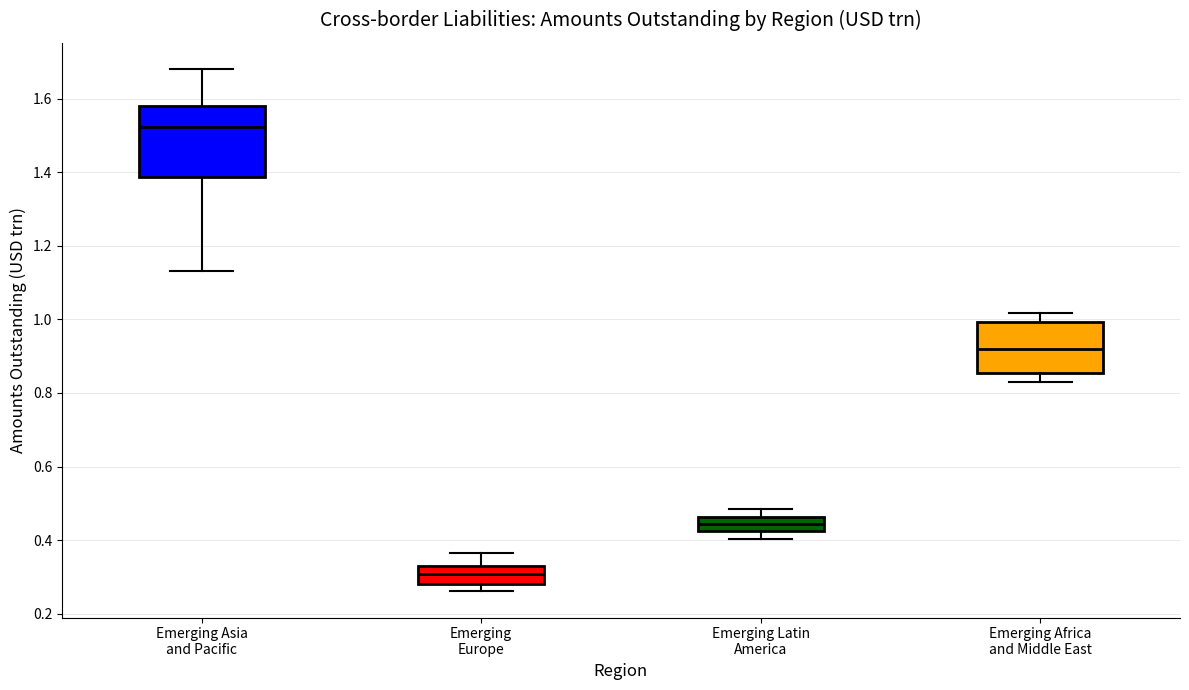

Which box has the lowest median line?

Emerging Europe